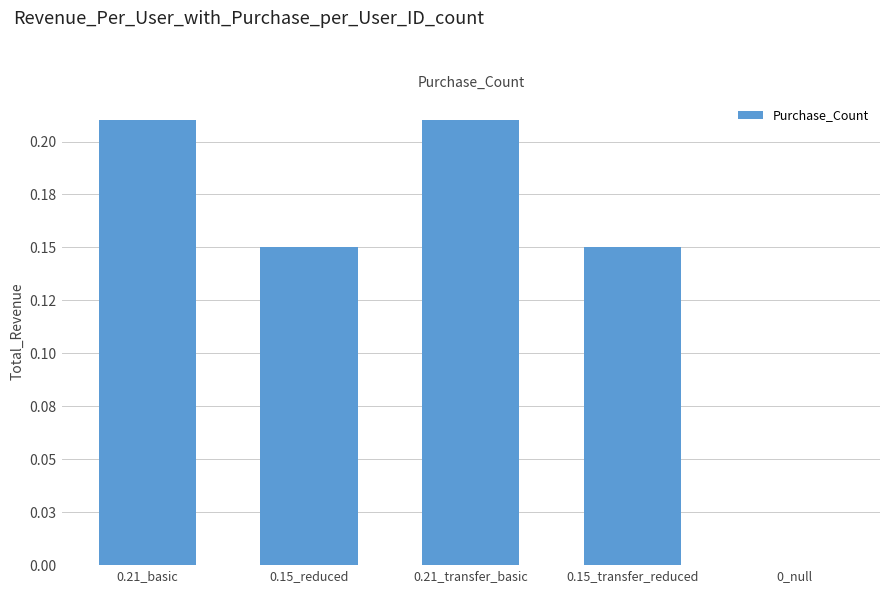

Are the bars grouped side by side (vs. stacked)?

No